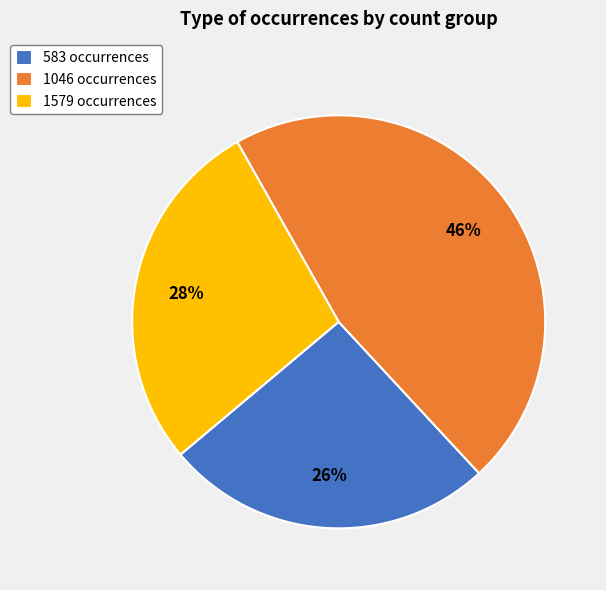

Count the number of slices in the pie.

3